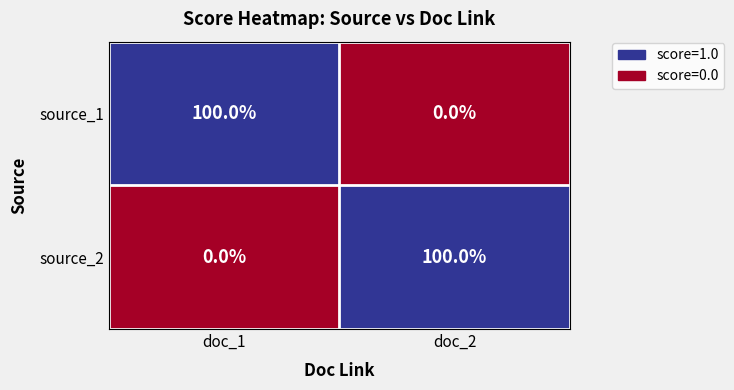

List the labels in order of source_2 value, largest first.

doc_2, doc_1